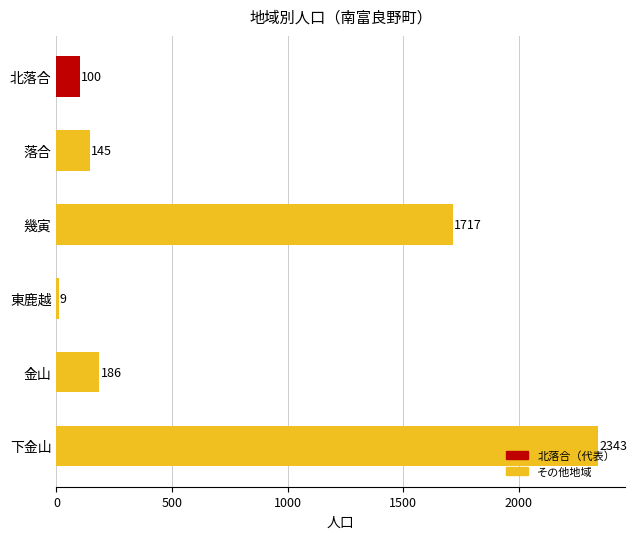

What is the average value?

750